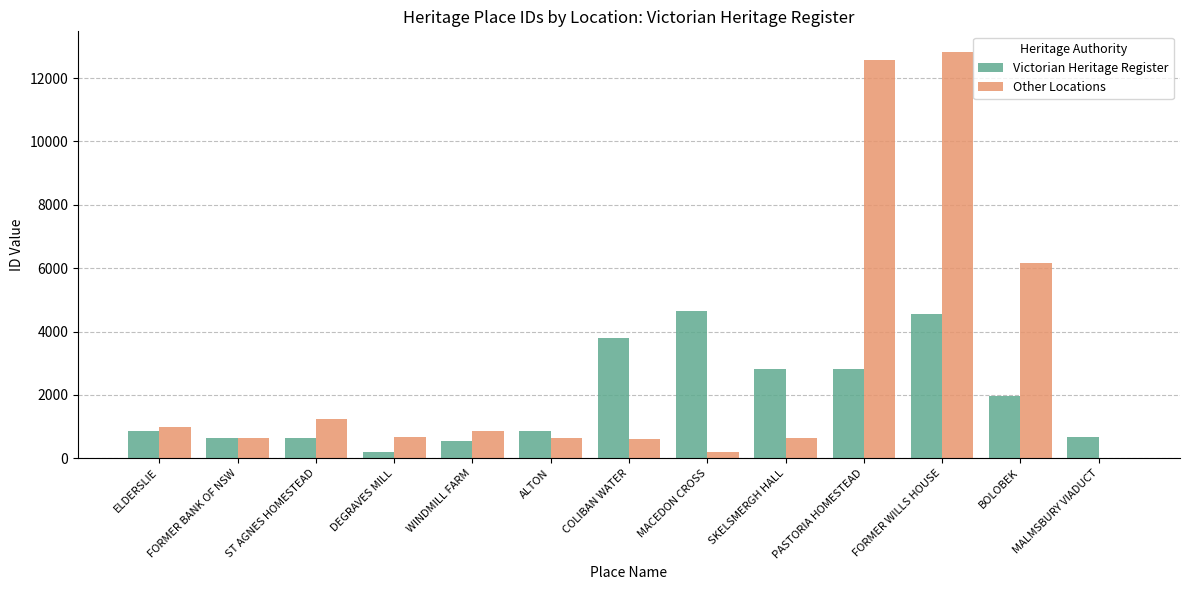

What is the total value across all series at ELDERSLIE?

1856